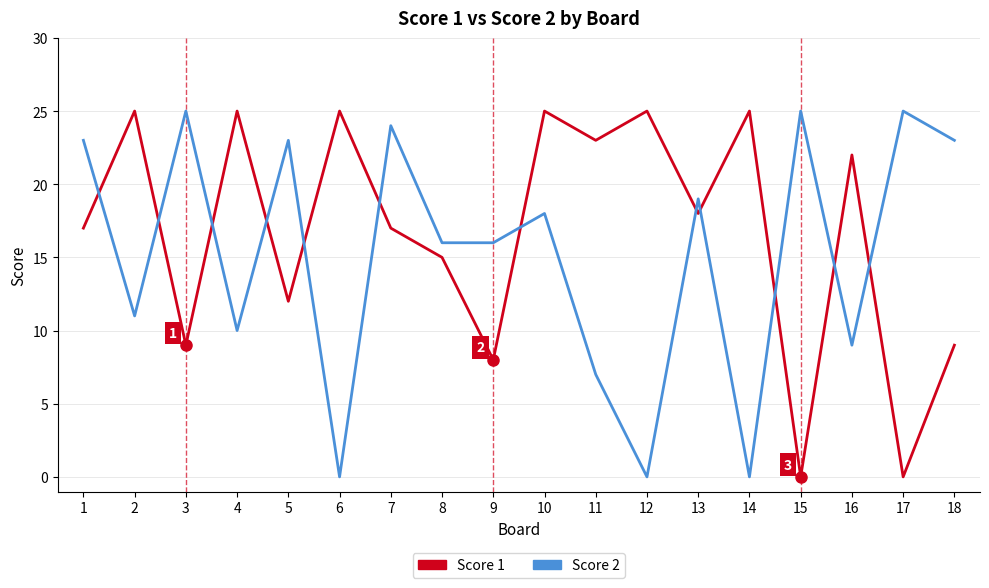

Between 11 and 15, which series saw the biggest shift?

Score 1